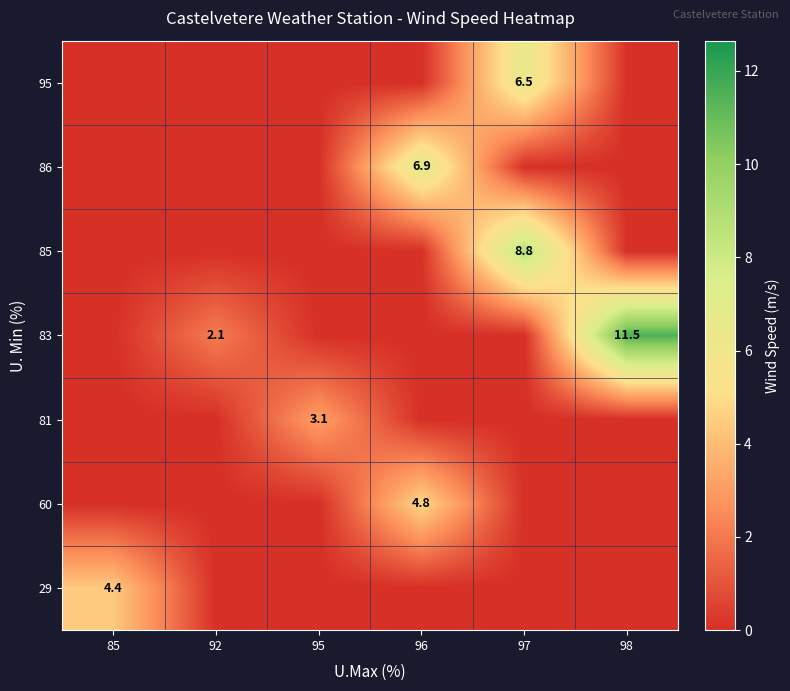

Which category has the highest value across all series?

98